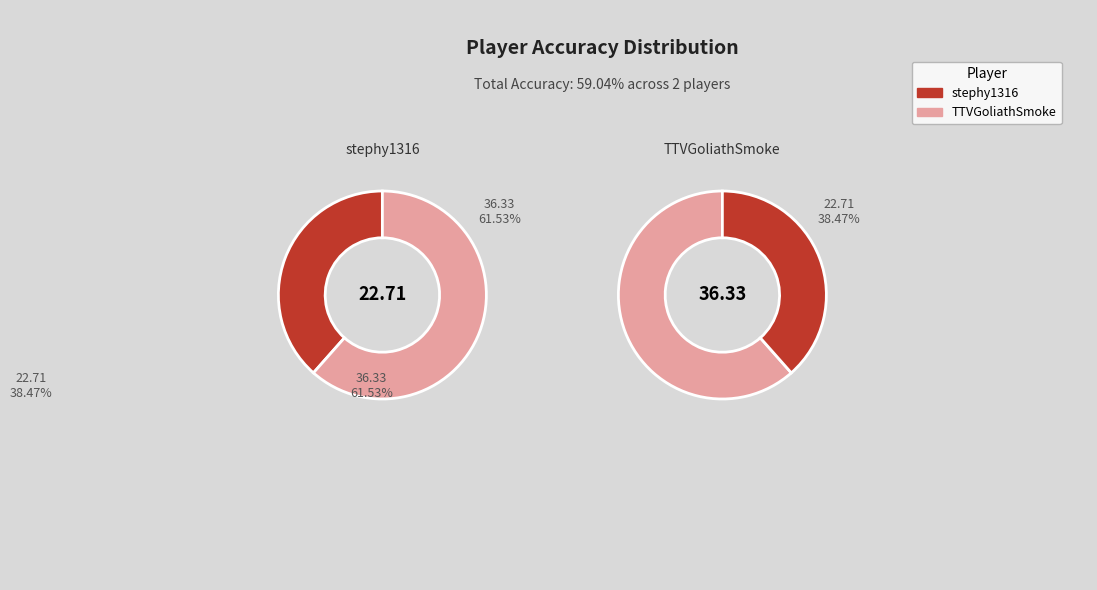

To the nearest percent, what is the combined percentage of stephy1316 and TTVGoliathSmoke?

100%